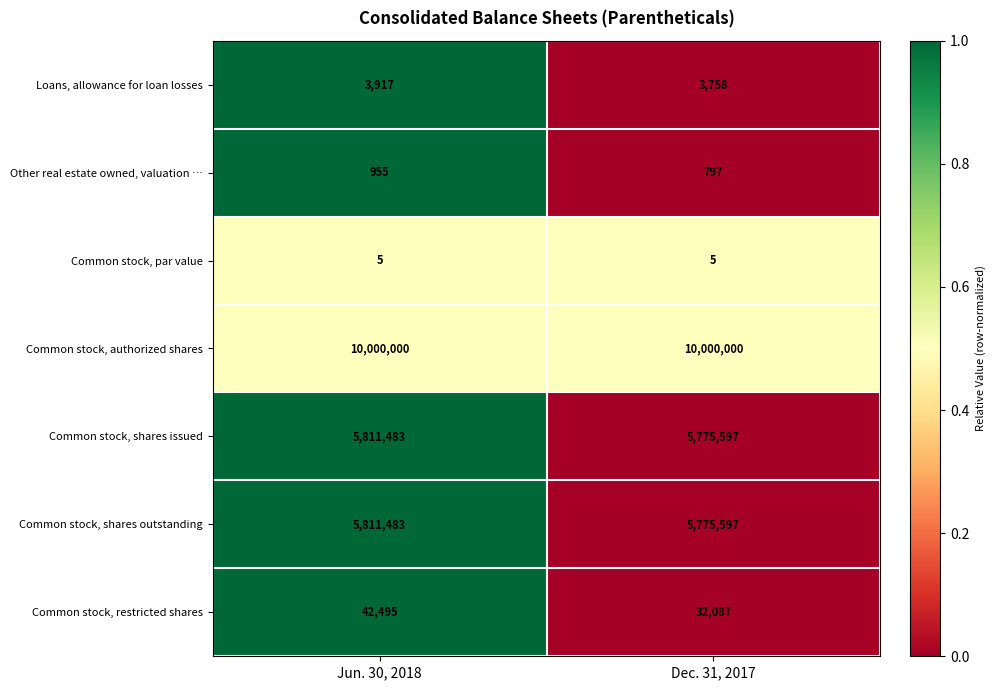

What is the average value of the Common stock, authorized shares series?

10000000